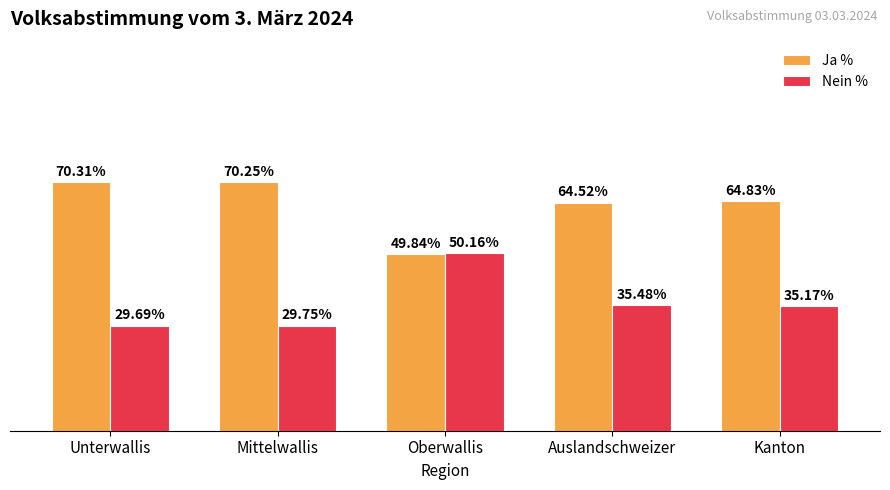

What is the label of the 4th bar from the left?

Auslandschweizer